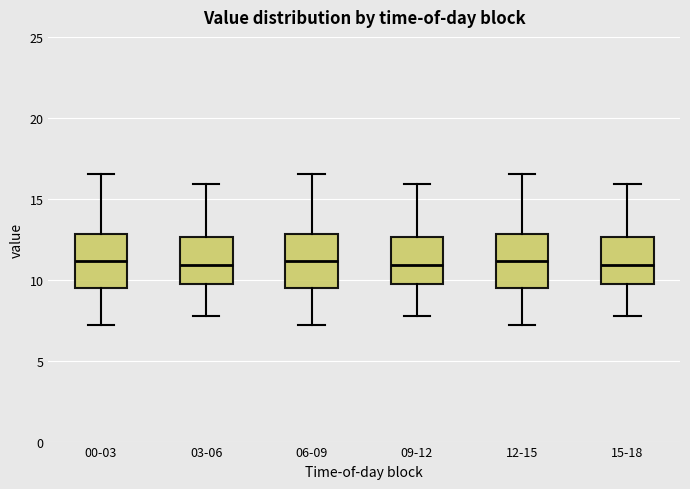

Where does the median line of the box for 09-12 sit on the y-axis? The values are not printed on the chart, so give them approximately, as read against the axis.

11.0